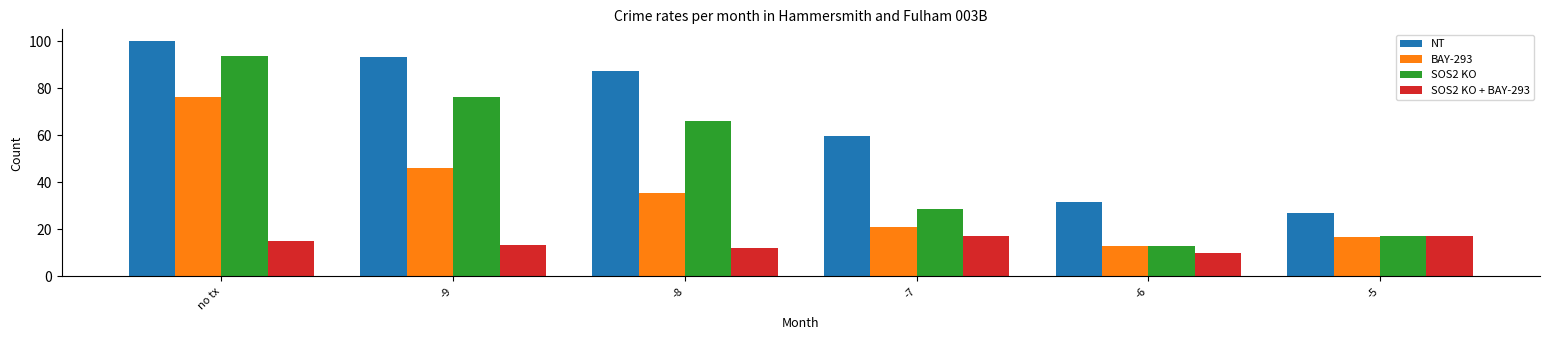

How many distinct data groups are displayed?

4